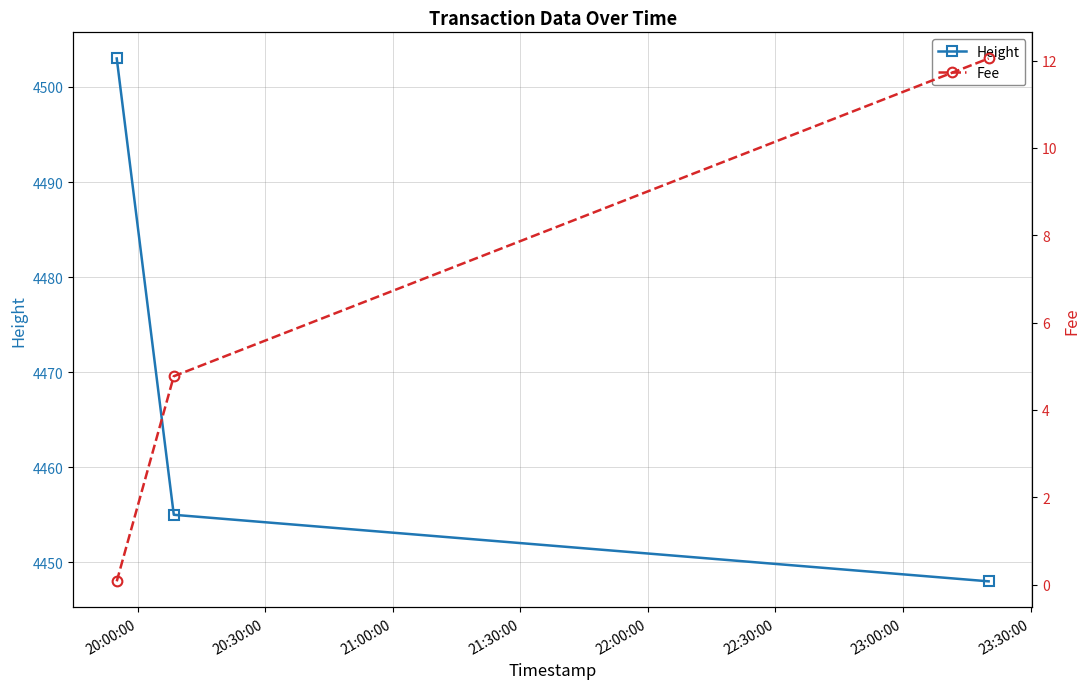

What is the highest value of the Height series?

4503